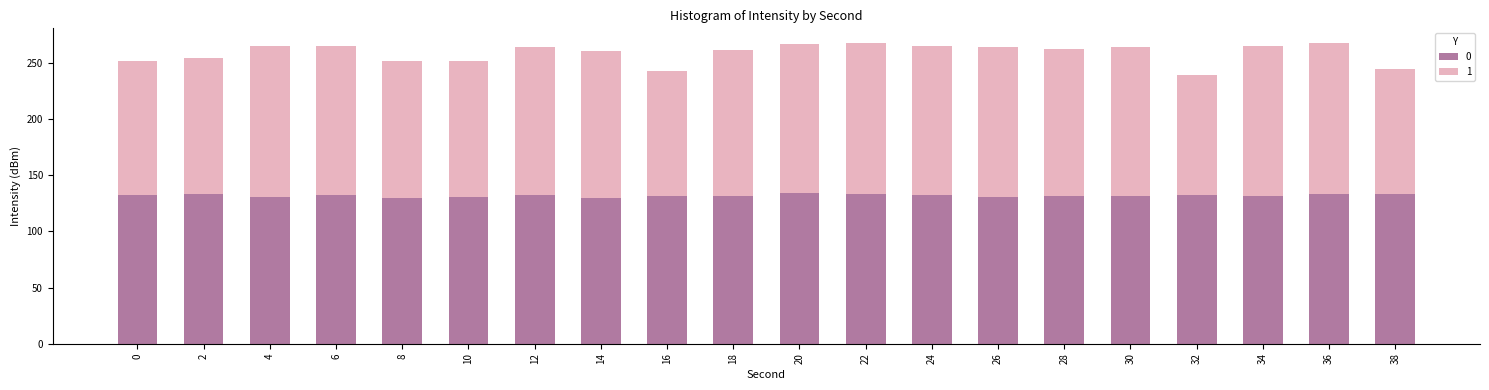

What is the highest value of the 0 series?

133.8